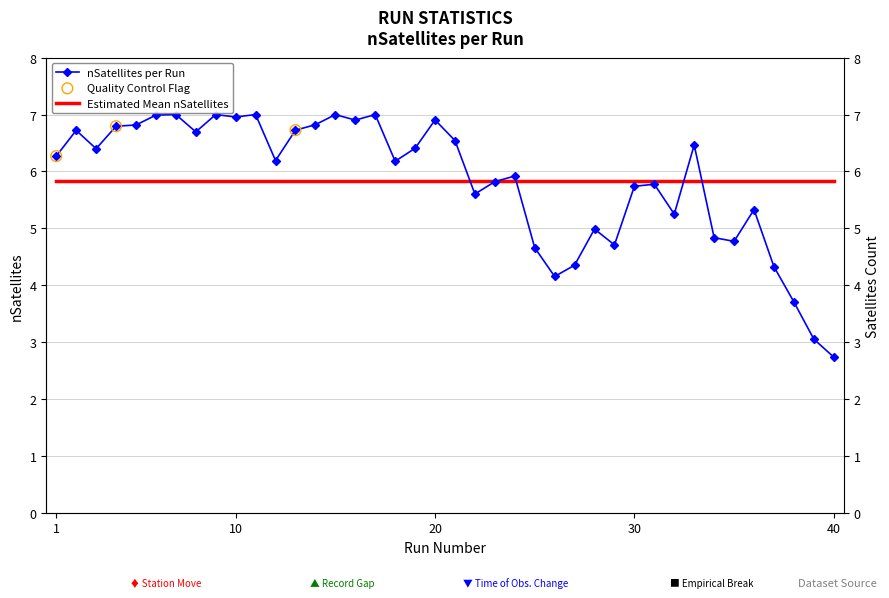

Approximately how many times larger is the value at 33 compared to 21?

1.0